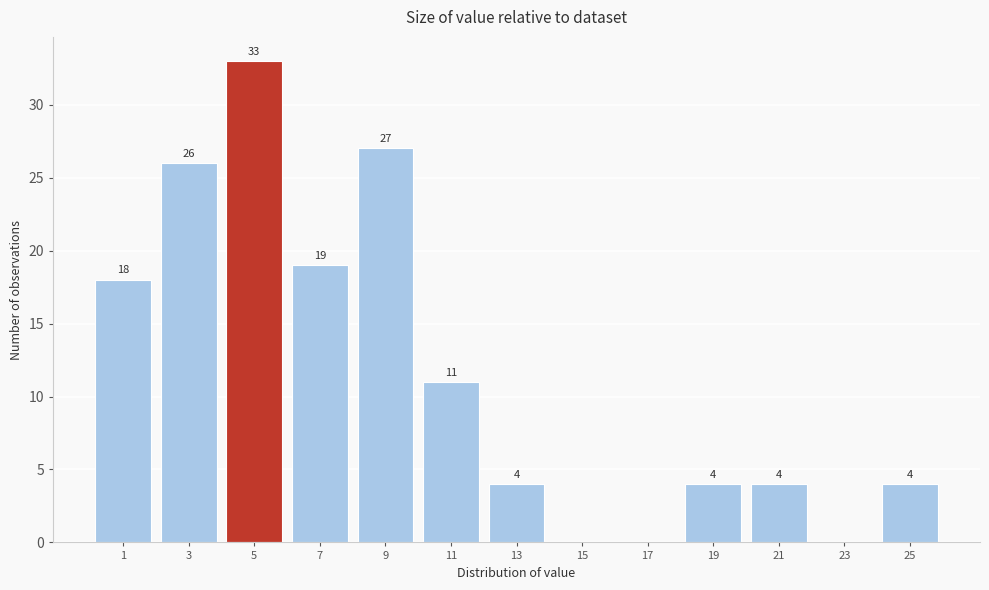

Reading right to left, what are all the values shown in this chart?

25=4	23=0	21=4	19=4	17=0	15=0	13=4	11=11	9=27	7=19	5=33	3=26	1=18